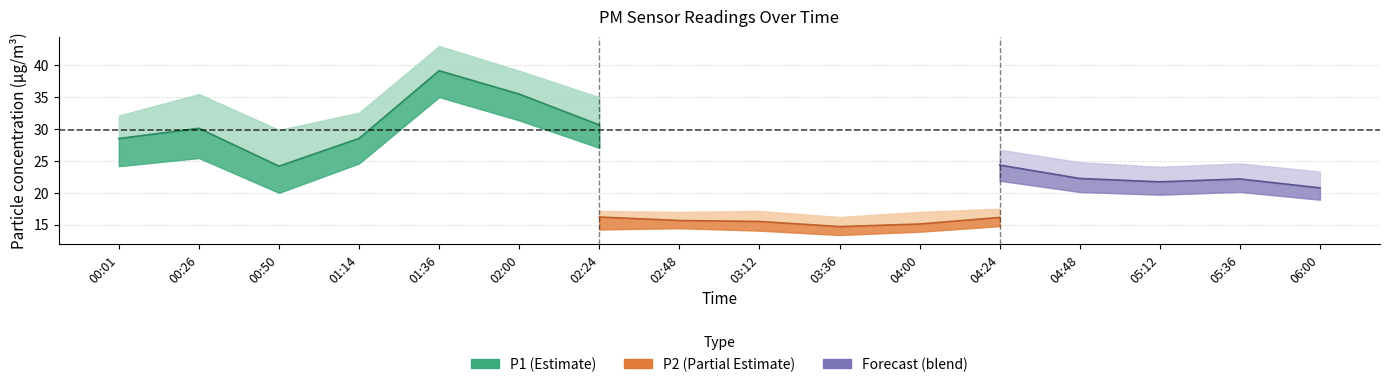

Is the value of P2 at 02:24 greater than the value of P1 at 02:00?

No